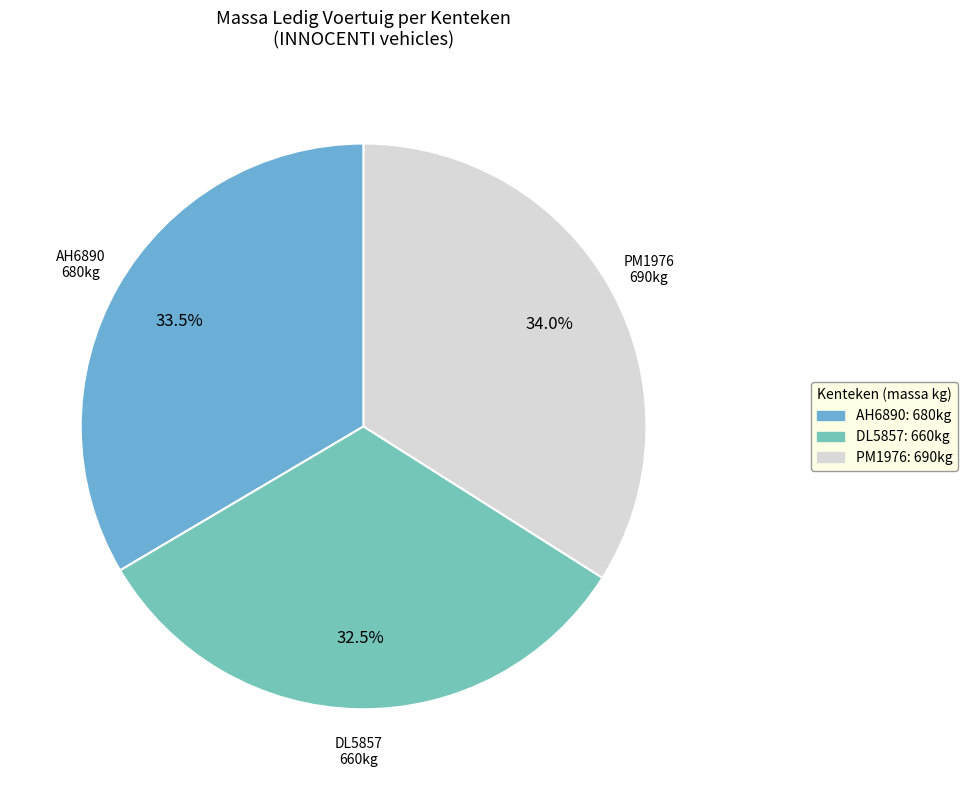

Does PM1976 account for over 50% of the chart?

No